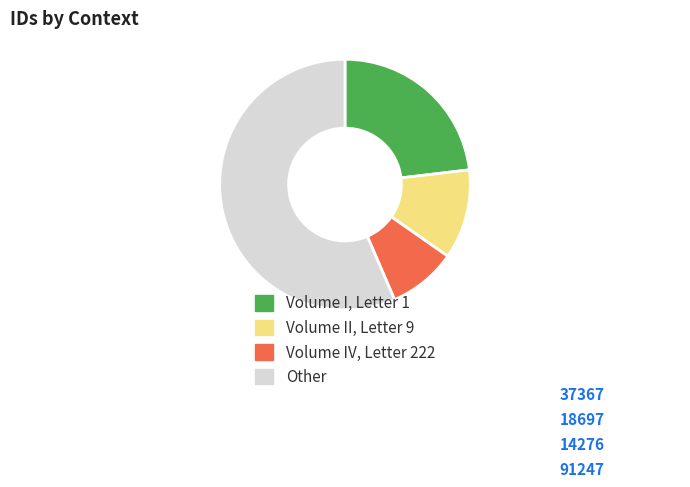

Combined, do Volume I, Letter 1 and Volume IV, Letter 222 account for over 50%?

No